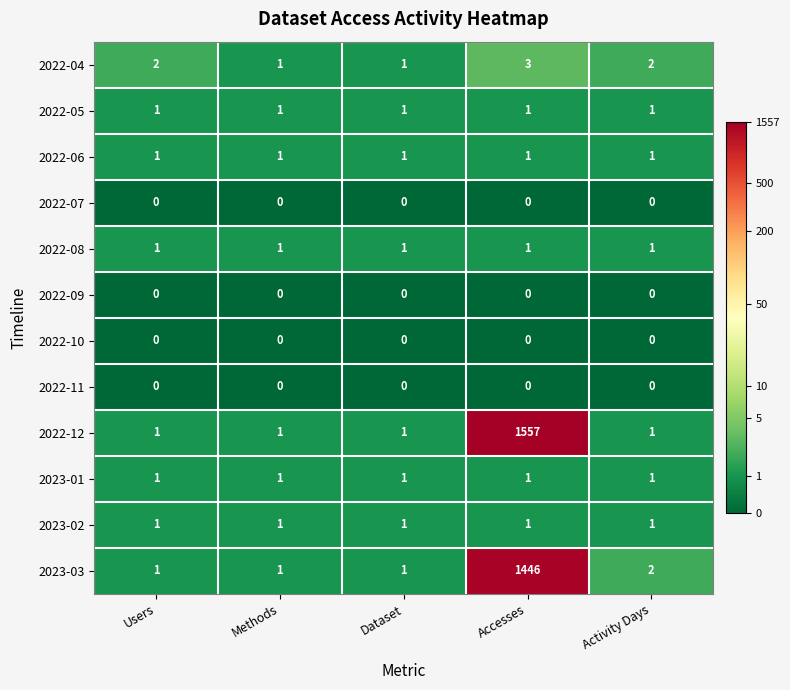

What is the sum of all 2022-08 values?

5